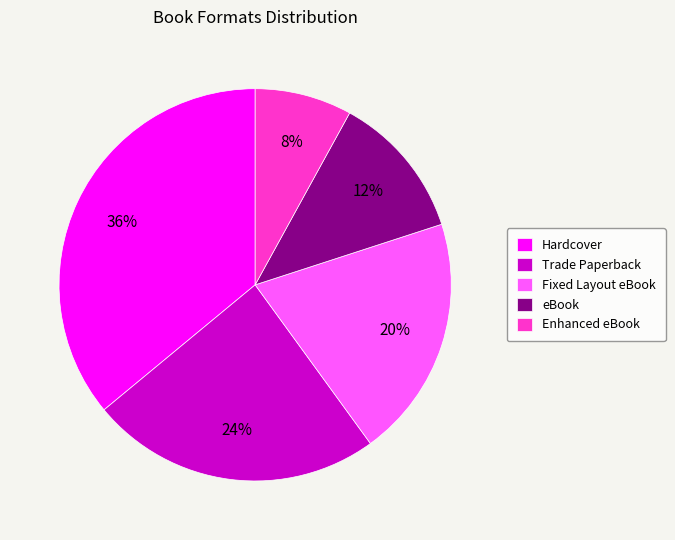

Is the sum of Enhanced eBook and eBook greater than half?

No